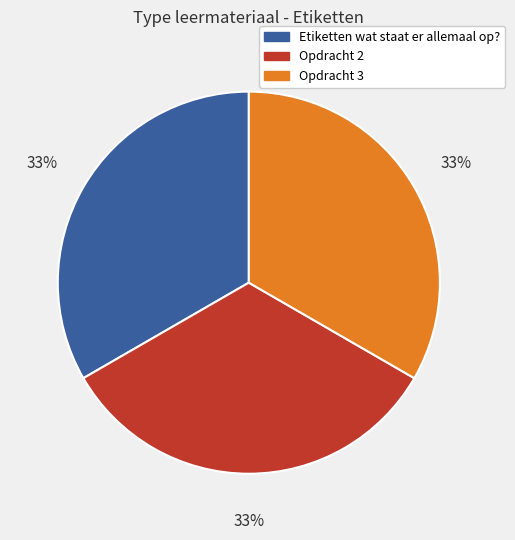

Is the sum of Opdracht 2 and Etiketten wat staat er allemaal op? greater than half?

Yes